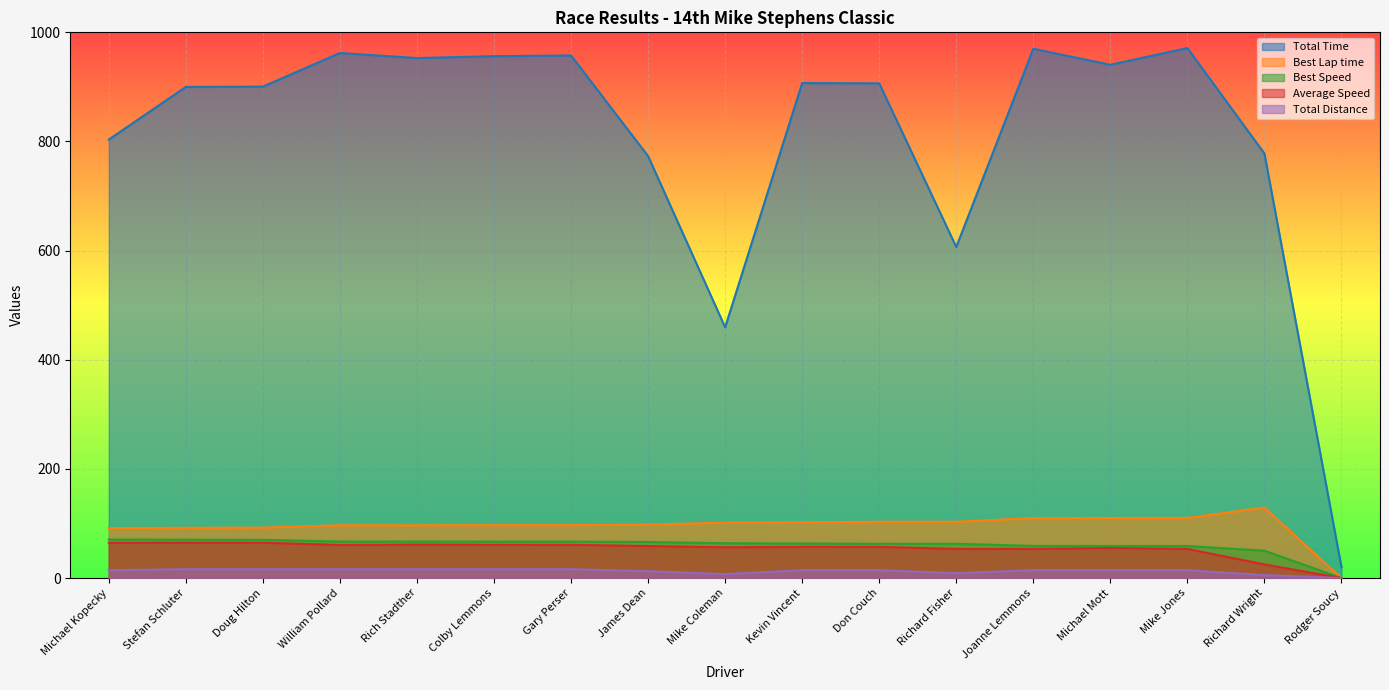

At which label does Average Speed reach its minimum?

Rodger Soucy